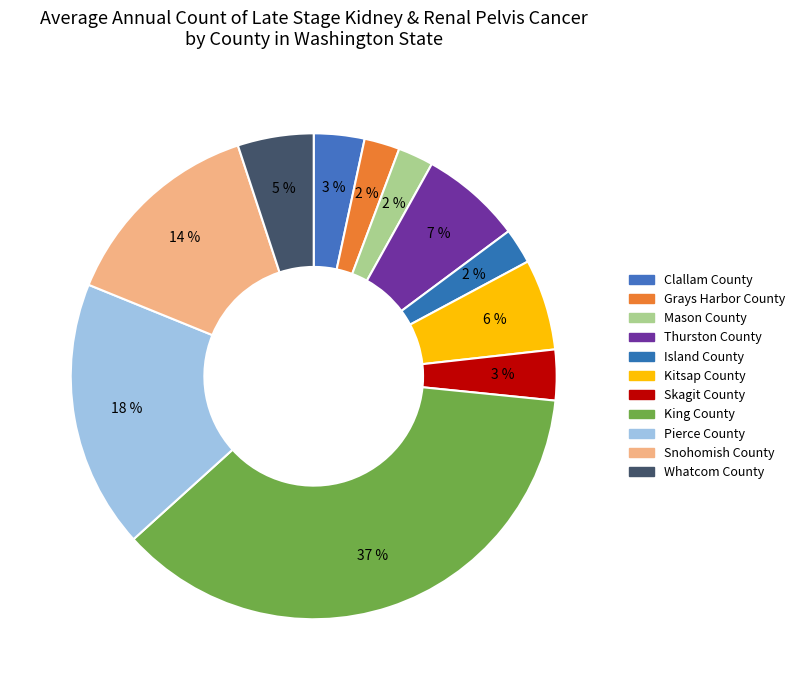

Does Skagit County account for over 50% of the chart?

No